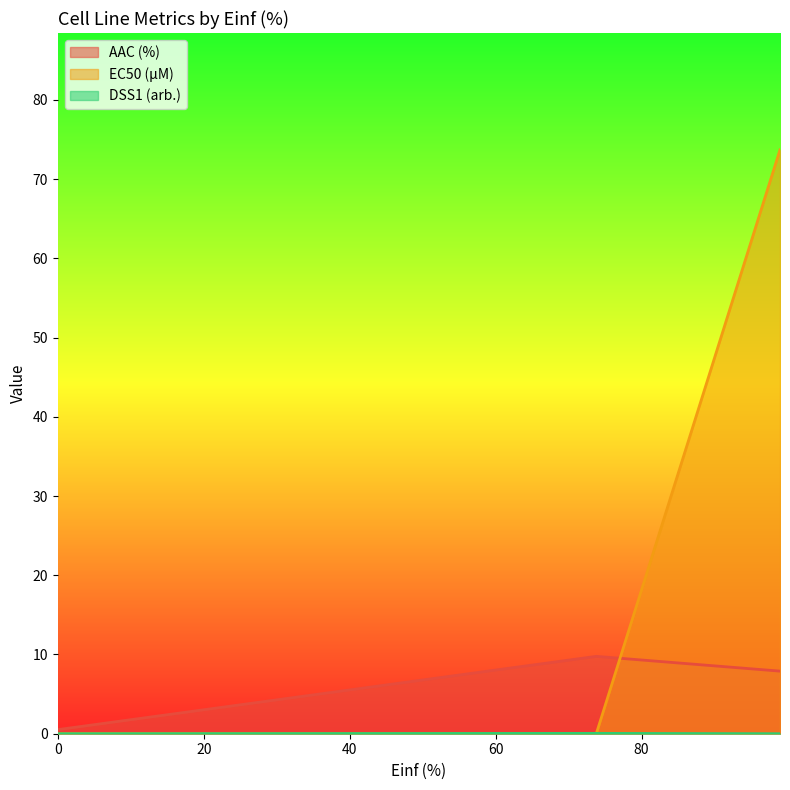

Count the DSS1 (arb.) values in the range 0 to 1.

3